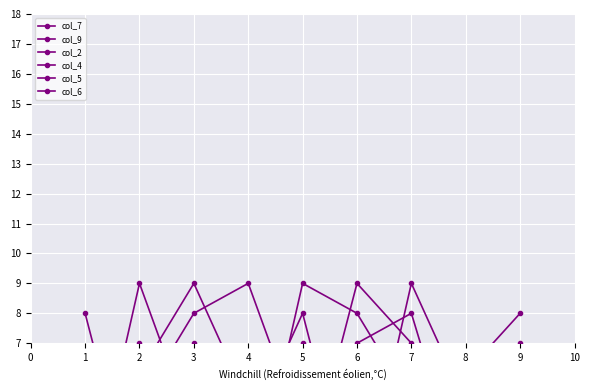

At which category is the sum across all series the highest?

3